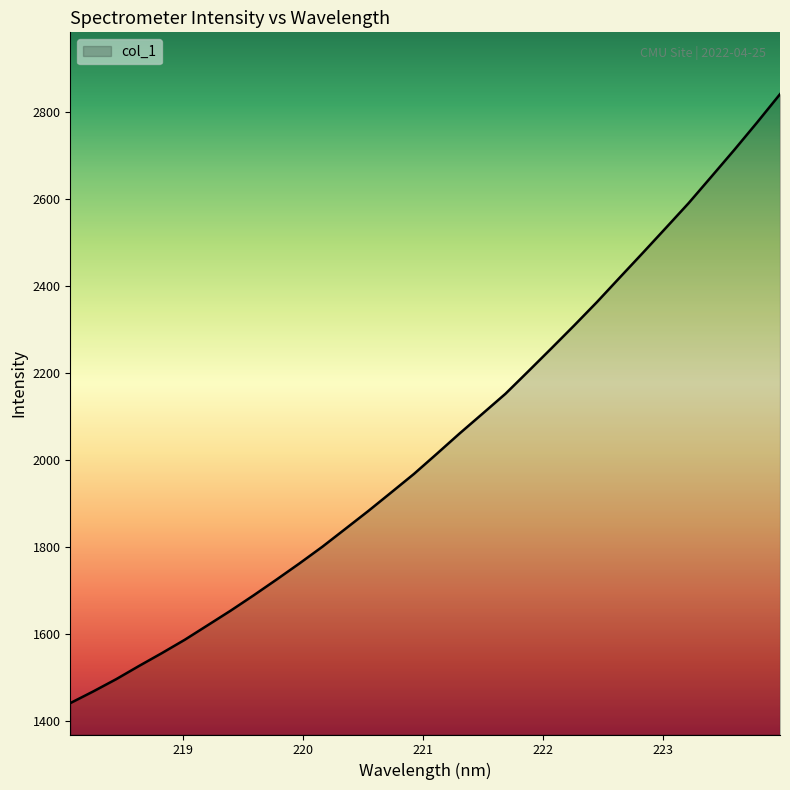

What is the difference between the maximum and minimum values?

1398.7